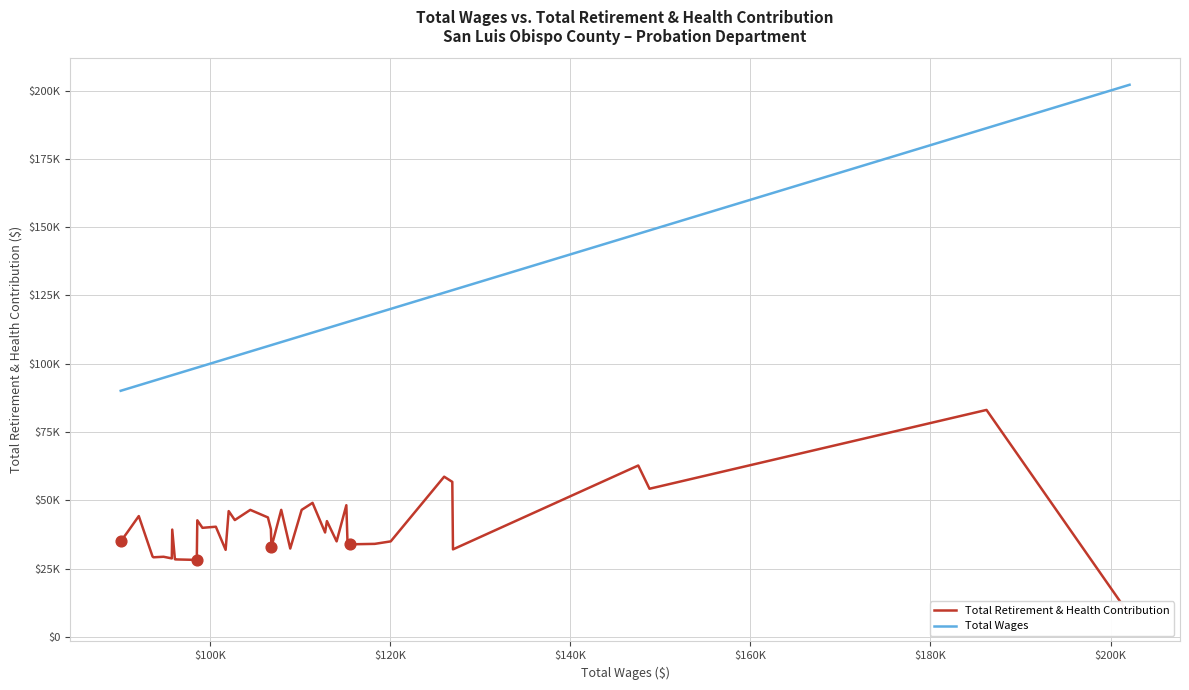

Is the value of Total Wages at $220K greater than the value of Total Retirement & Health Contribution at 20?

Yes